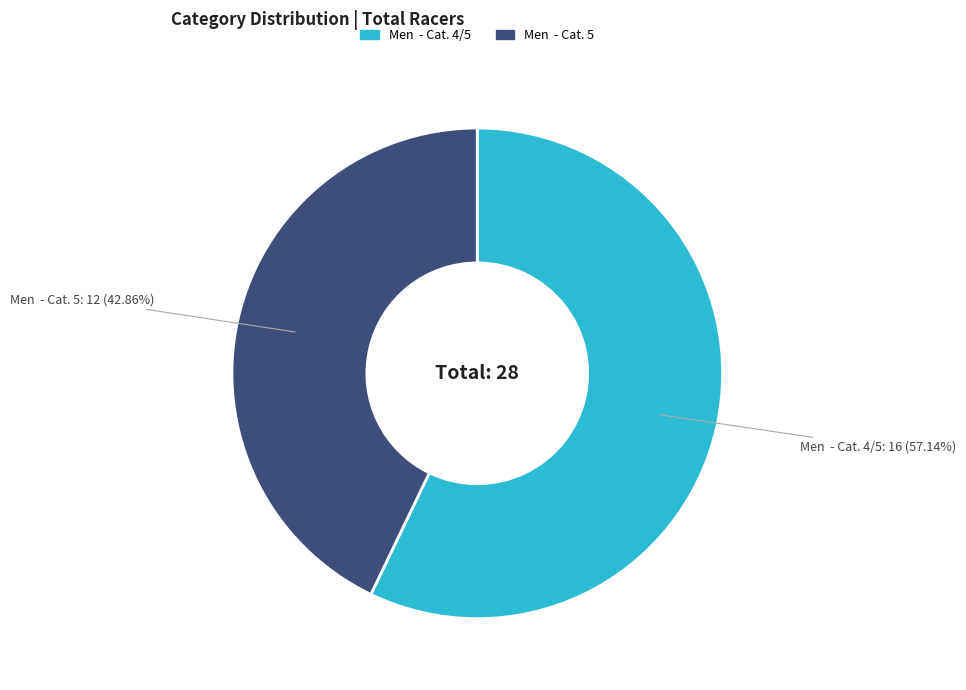

Combined, do Men - Cat. 5 and Men - Cat. 4/5 account for over 50%?

Yes